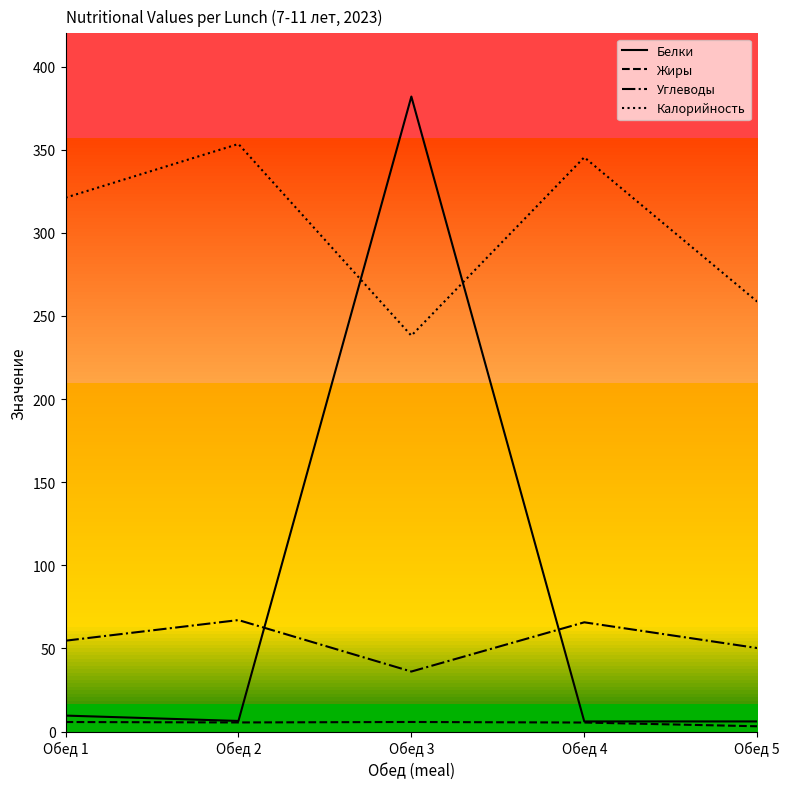

At which category does Калорийность reach its first local valley?

Обед 3